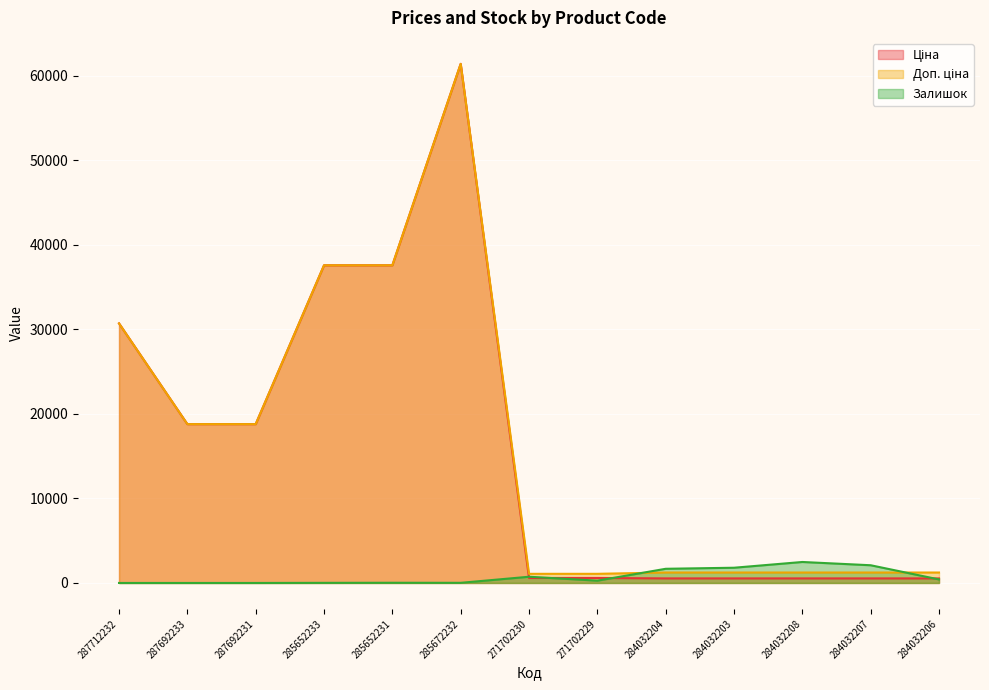

True or false: Доп. ціна and Ціна cross at least once.

False